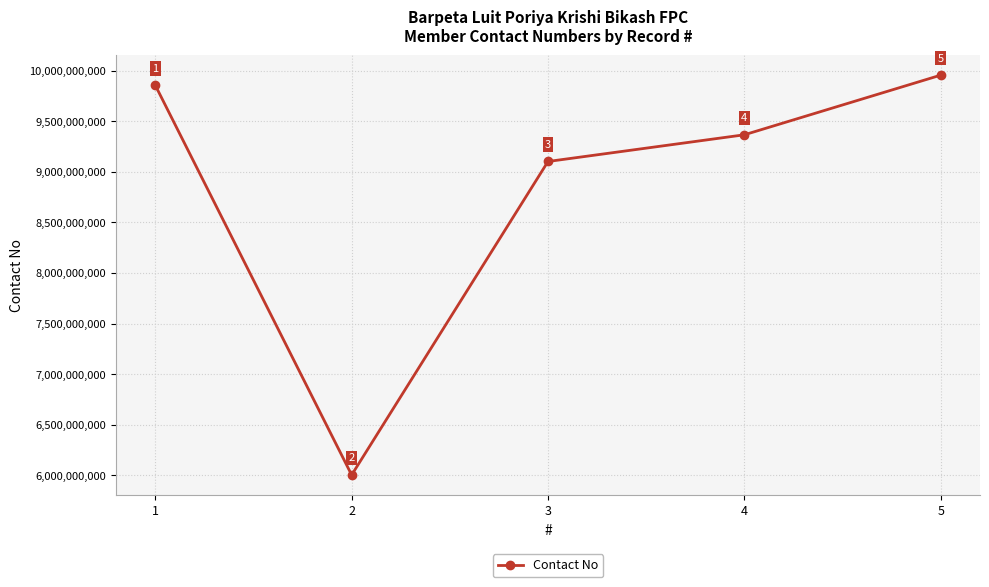

The chart shows a value of 9101526385 at 3. True or false?

True